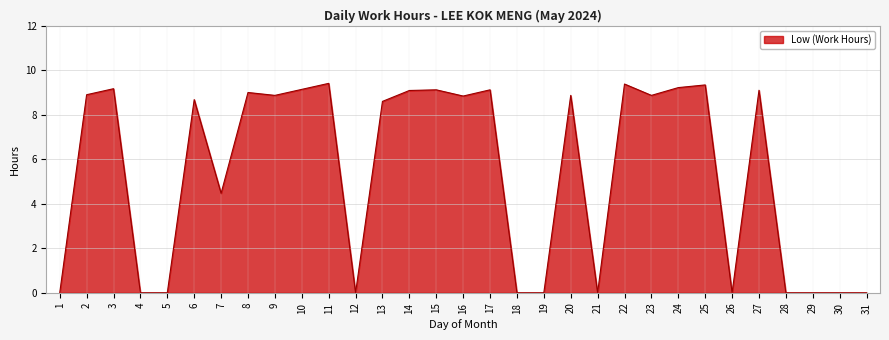

At which label is the value closest to 4?

7